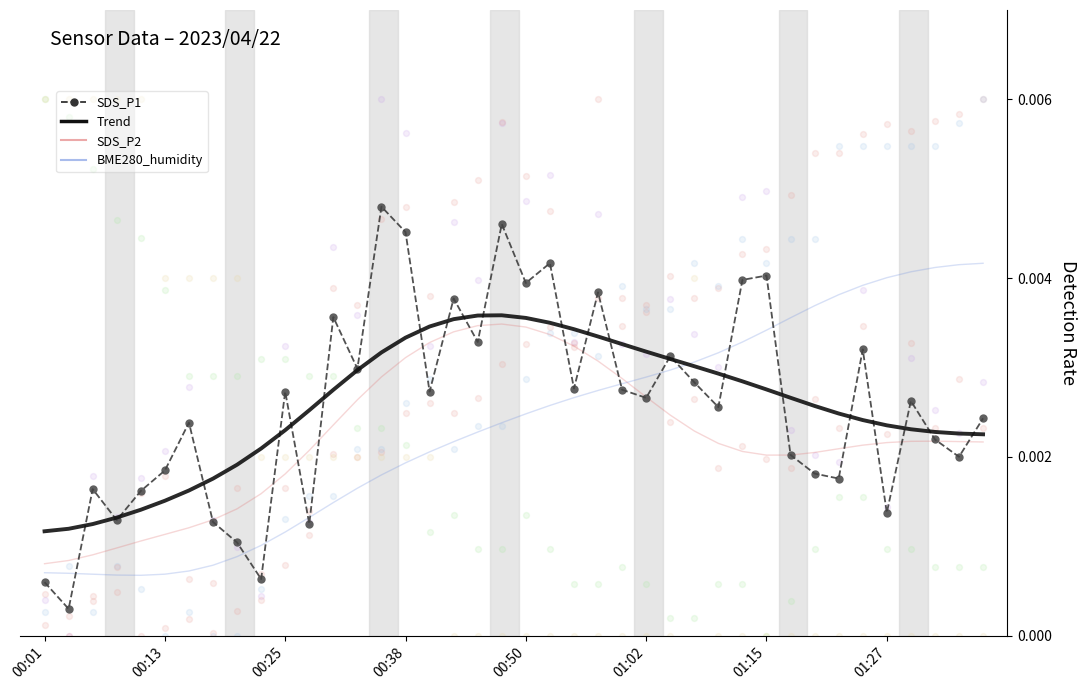

Which series contains the lowest Y value?

SDS_P1